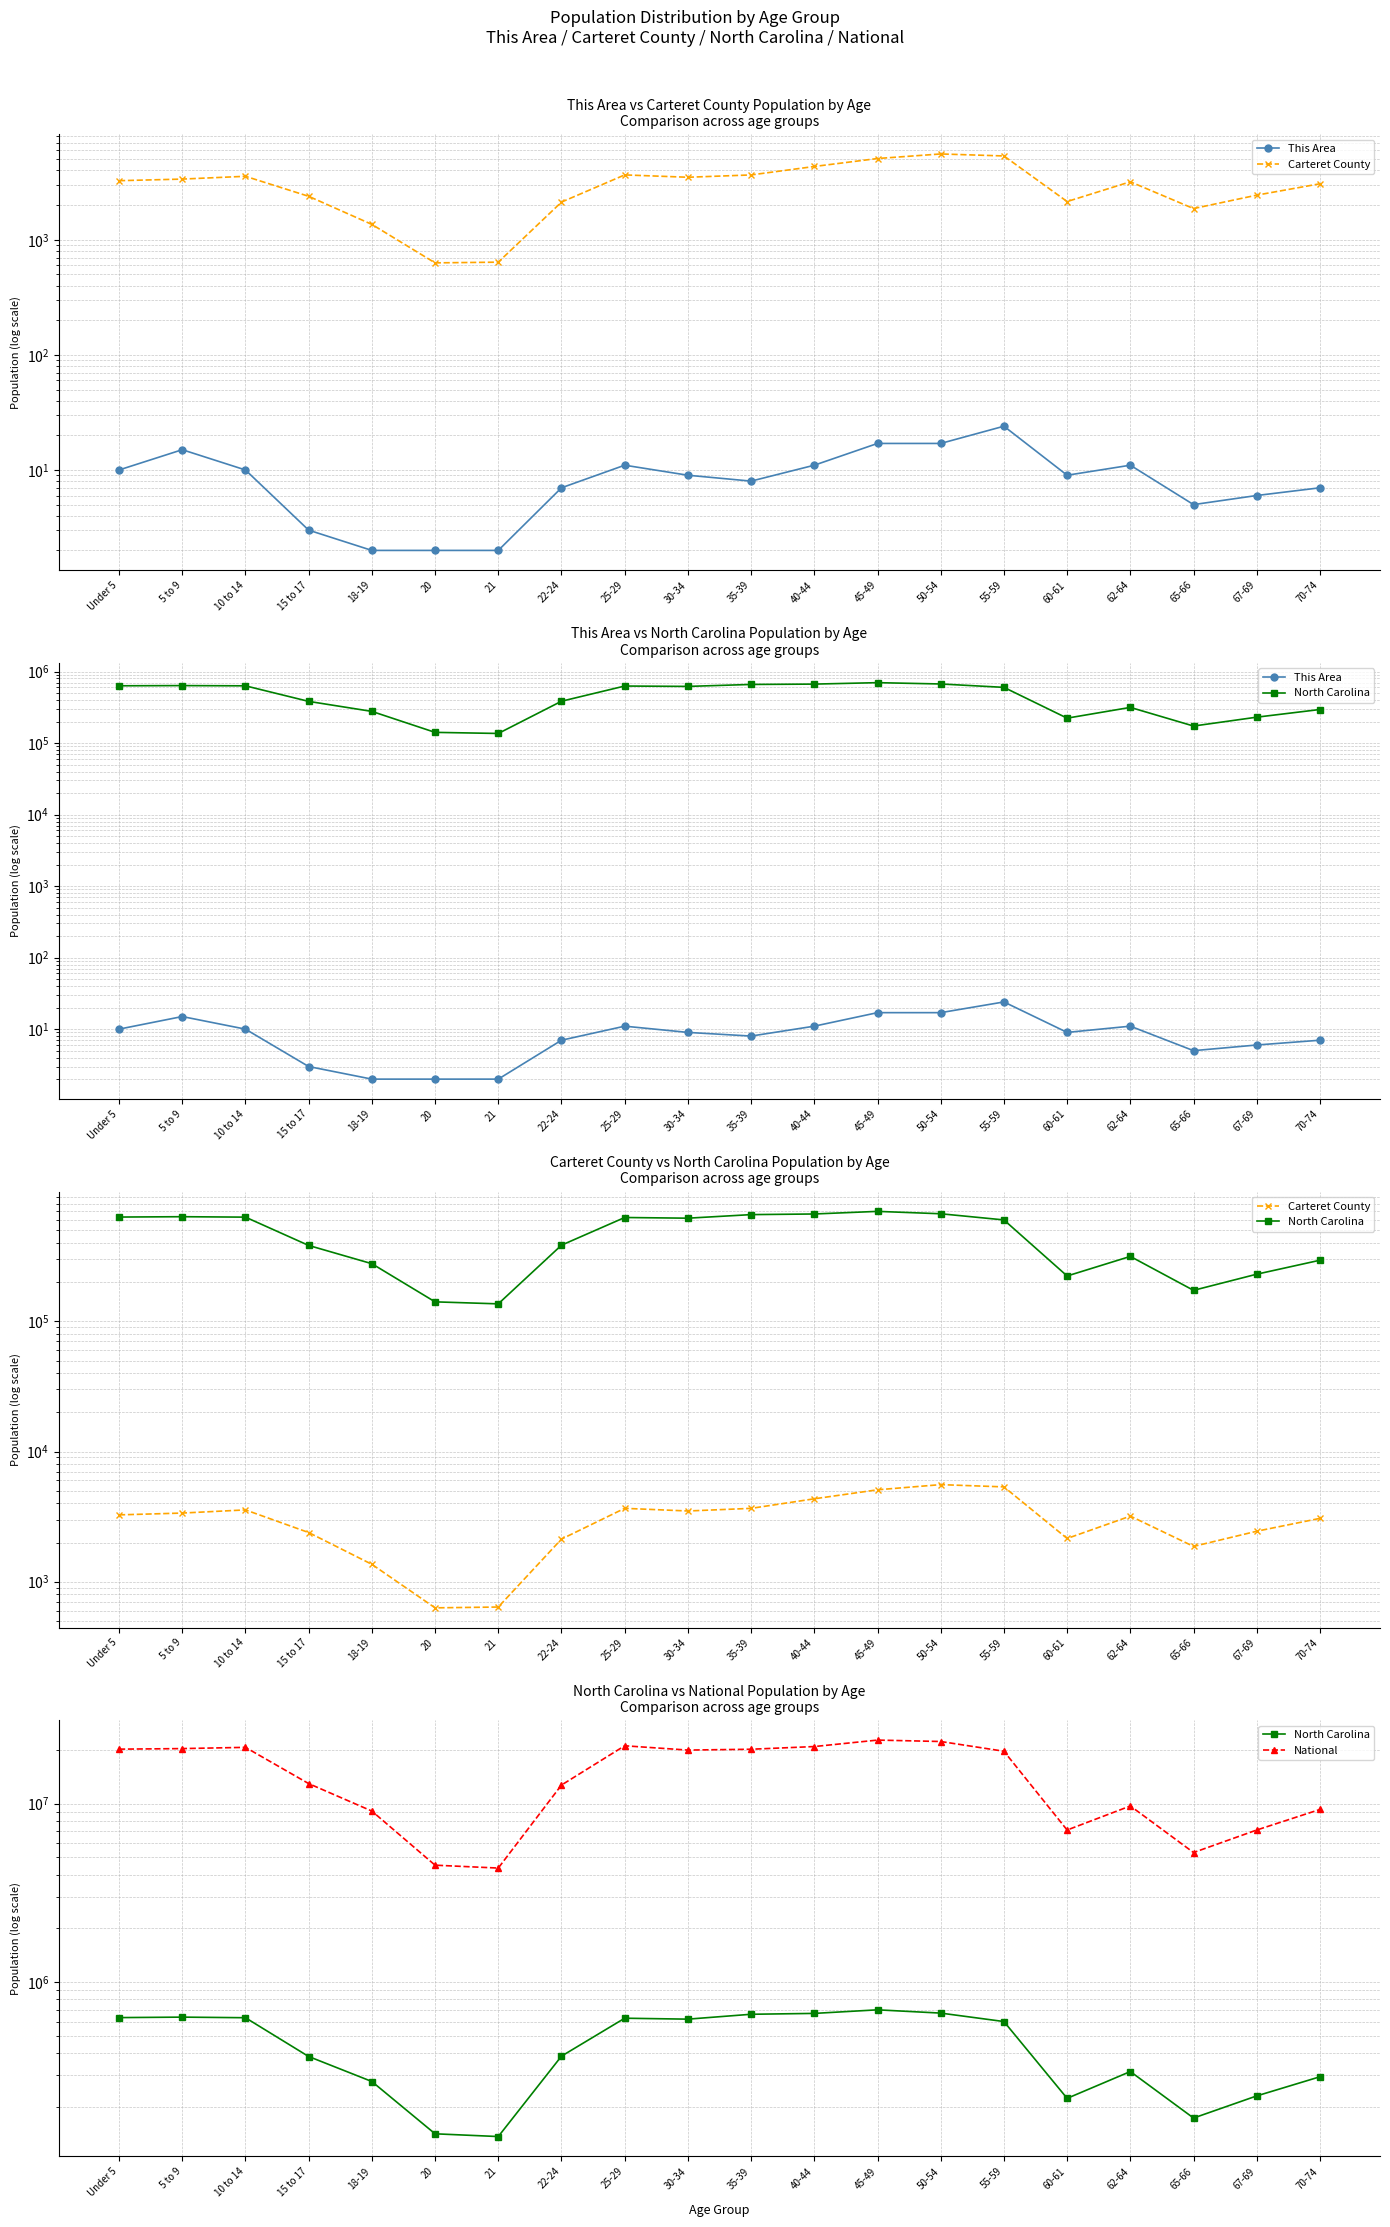

What is the value of the Carteret County point at the 14th from the left?

5567